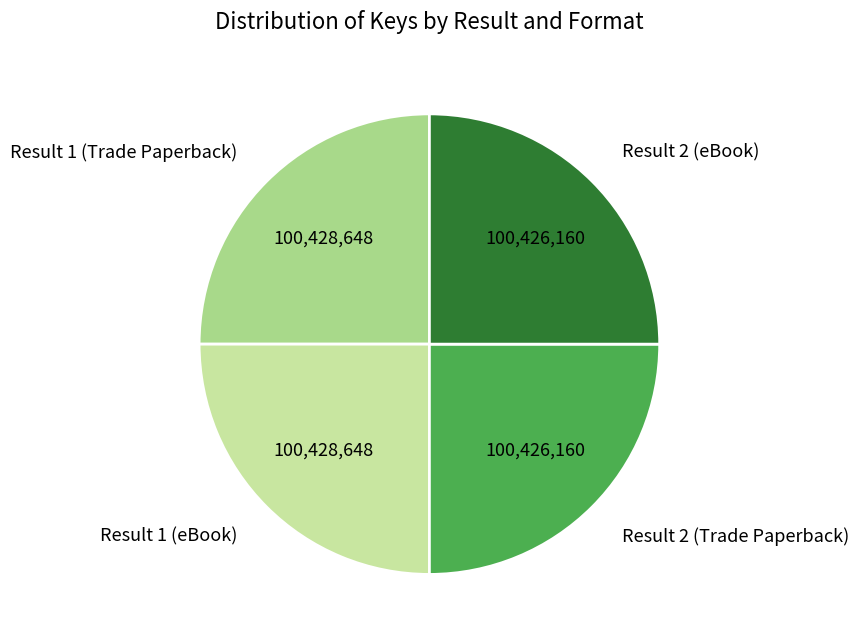

Is there a majority slice in this chart?

No